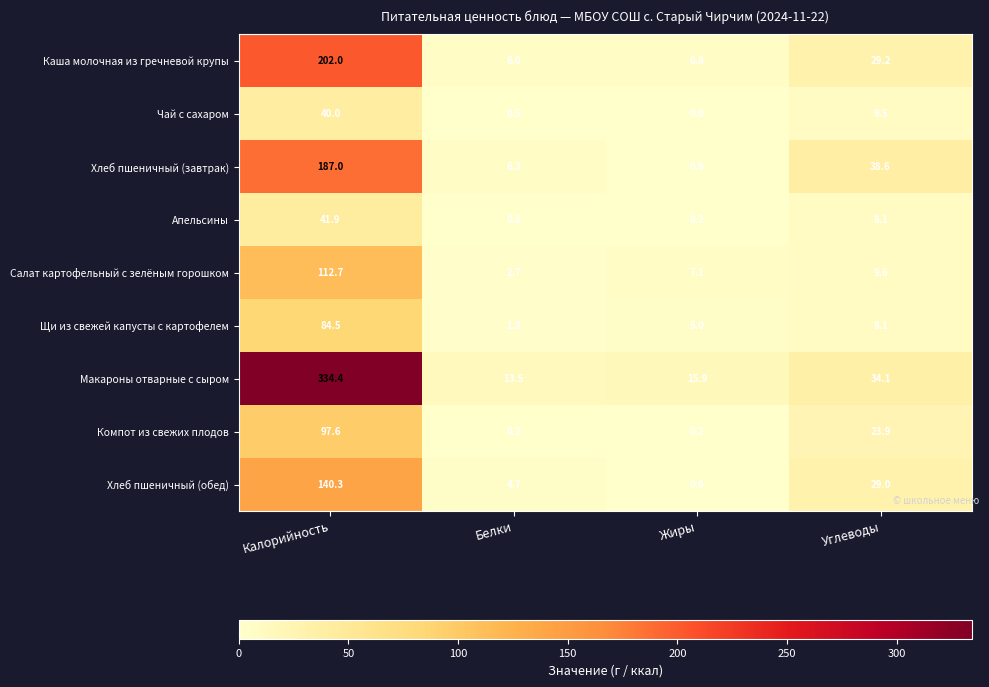

How many distinct data groups are displayed?

9